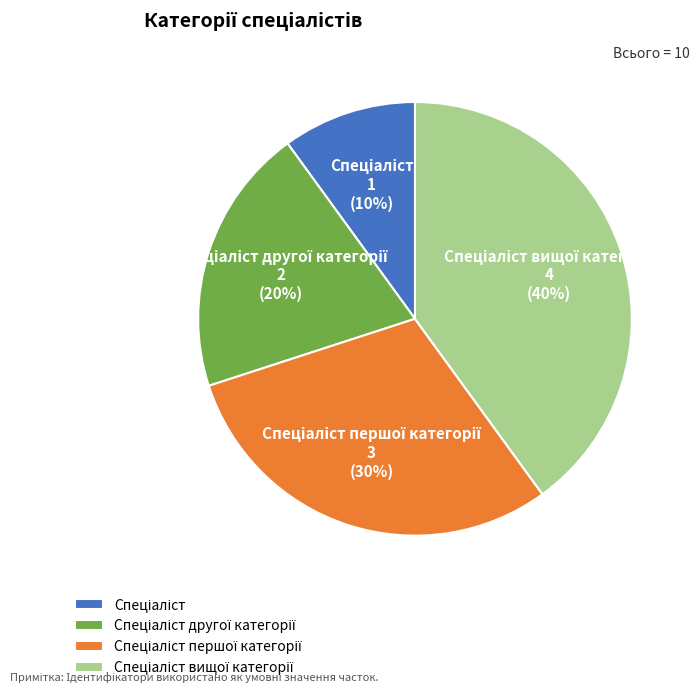

To the nearest percent, what is the average slice percentage?

25%